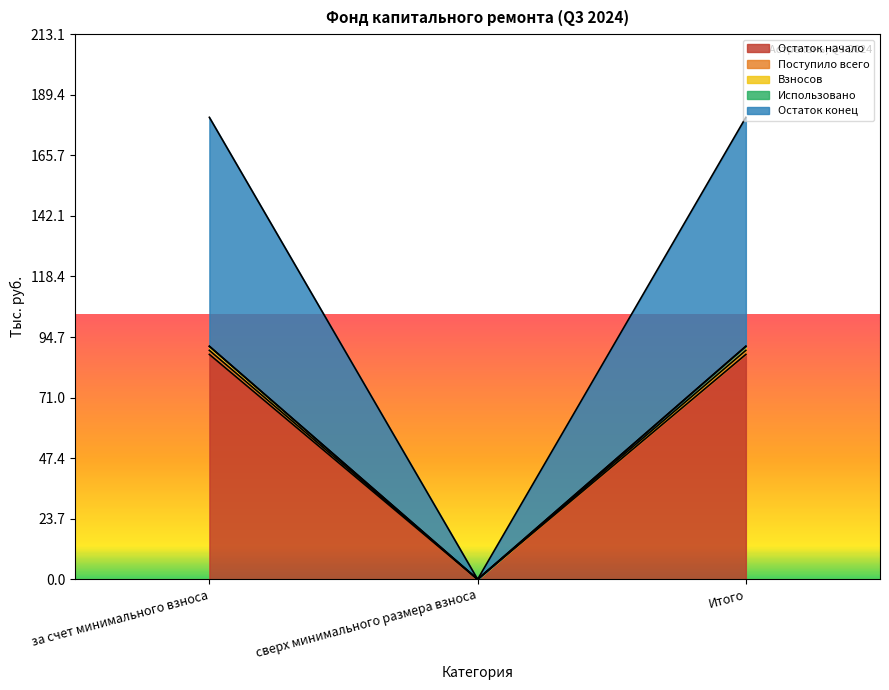

What is the highest value of the Остаток начало series?

87.9